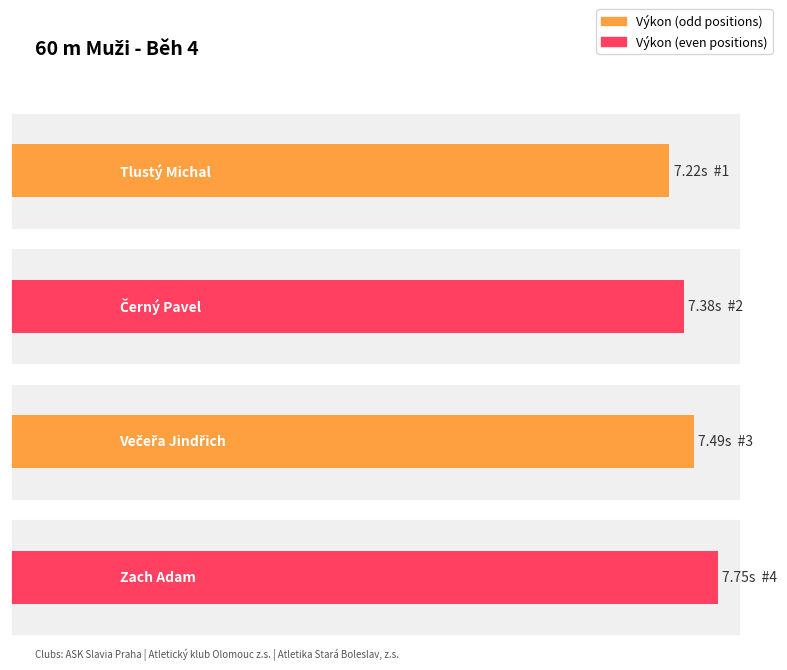

What is the difference between the maximum and second lowest values?

0.4